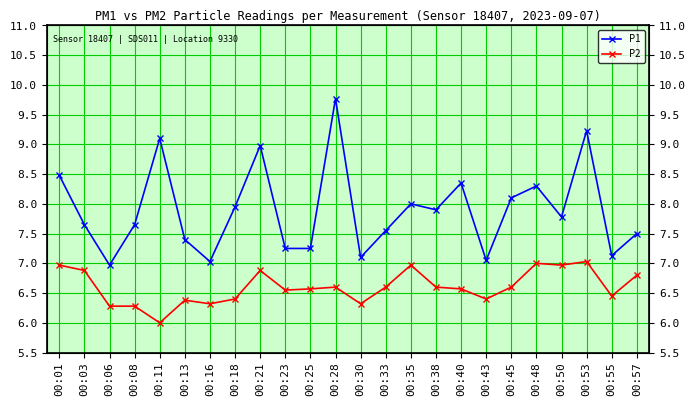

True or false: P1 and P2 intersect in this chart.

False